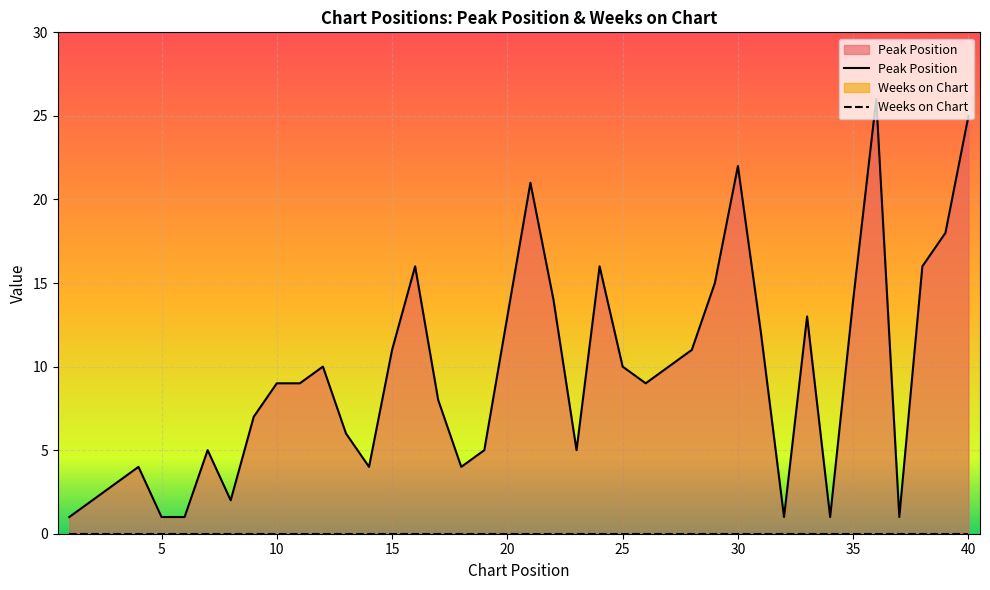

True or false: the data shows 9 at 21.

False